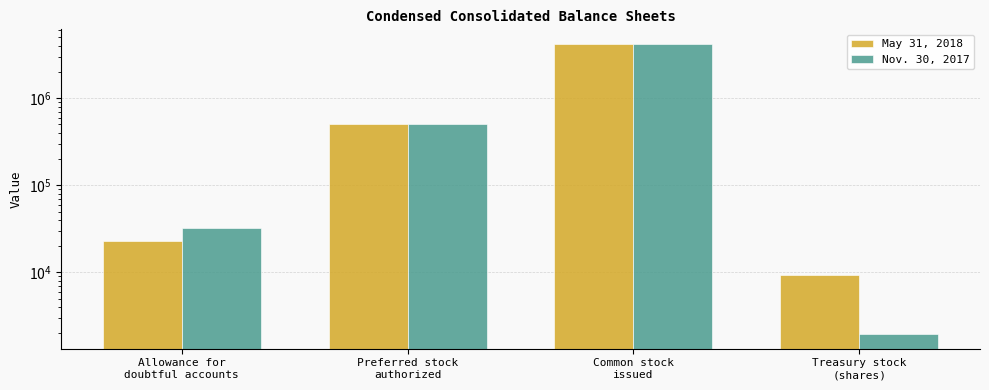

Reading right to left, transcribe all the data shown in this chart.

May 31, 2018: Treasury stock
(shares)=9286	Common stock
issued=4208233	Preferred stock
authorized=500000	Allowance for
doubtful accounts=22829
Nov. 30, 2017: Treasury stock
(shares)=1954	Common stock
issued=4158752	Preferred stock
authorized=500000	Allowance for
doubtful accounts=32298